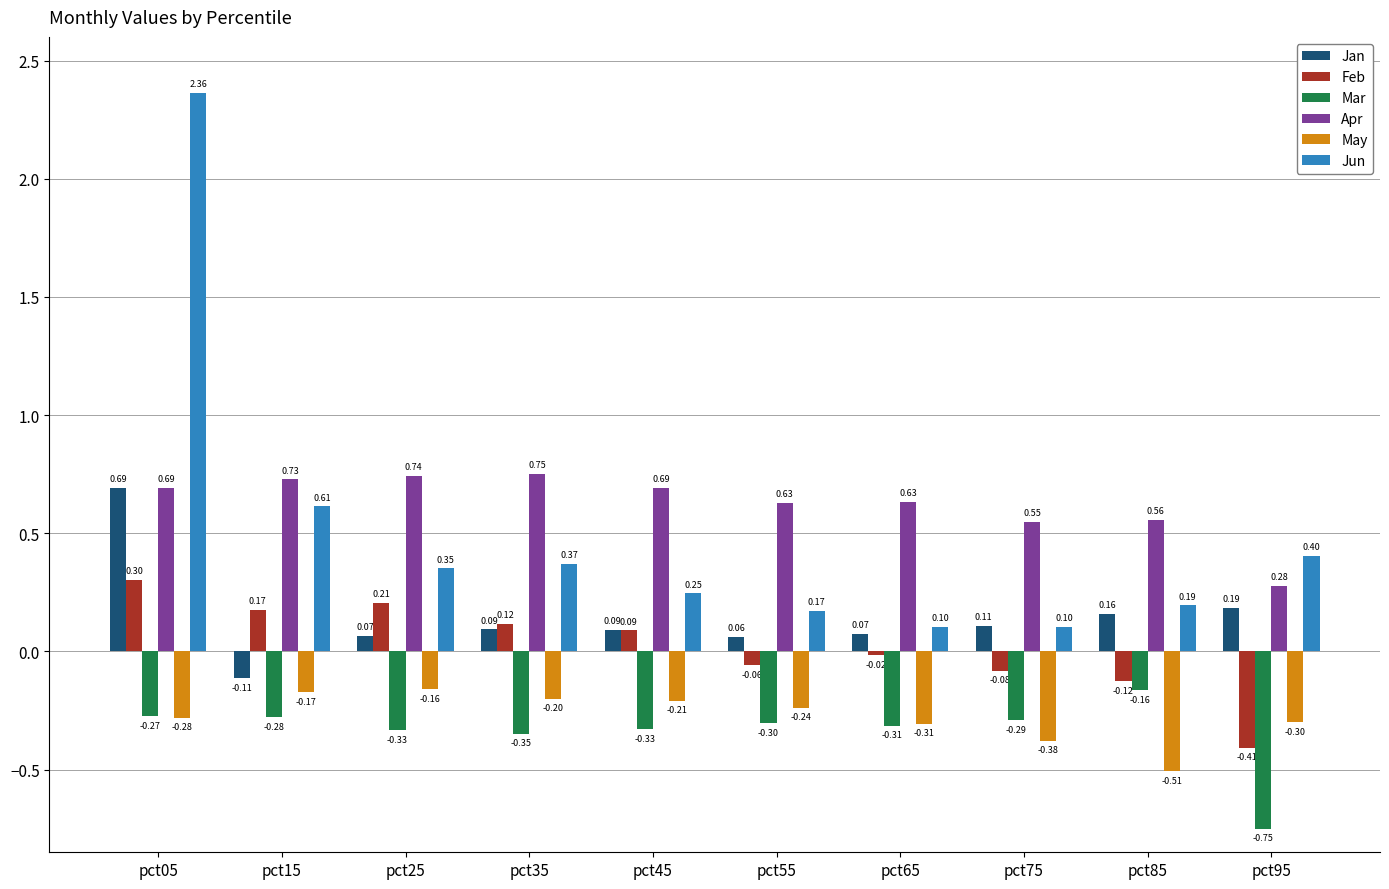

At pct35, list the series in order from largest to smallest.

Apr, Jun, Feb, Jan, May, Mar